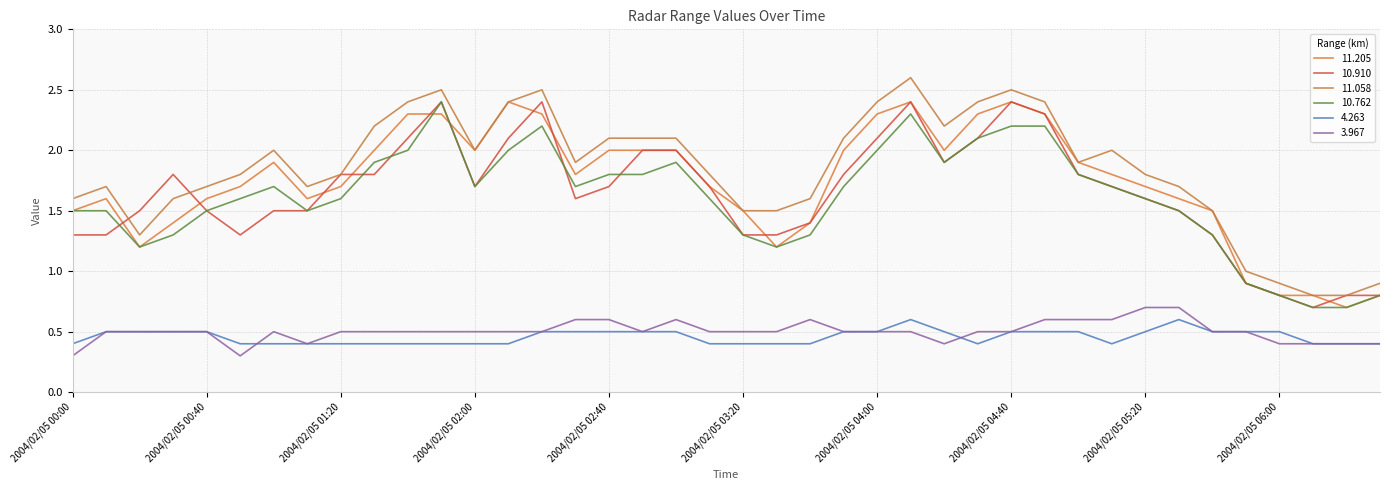

Reading left to right, list all the values displayed in this chart.

11.205: 1.5	1.6	1.2	1.4	1.6	1.7	1.9	1.6	1.7	2.0	2.3	2.3	2.0	2.4	2.3	1.8	2.0	2.0	2.0	1.7	1.5	1.2	1.4	2.0	2.3	2.4	2.0	2.3	2.4	2.3	1.9	1.8	1.7	1.6	1.5	0.9	0.8	0.8	0.7	0.8
10.910: 1.3	1.3	1.5	1.8	1.5	1.3	1.5	1.5	1.8	1.8	2.1	2.4	1.7	2.1	2.4	1.6	1.7	2.0	2.0	1.7	1.3	1.3	1.4	1.8	2.1	2.4	1.9	2.1	2.4	2.3	1.8	1.7	1.6	1.5	1.3	0.9	0.8	0.7	0.8	0.8
11.058: 1.6	1.7	1.3	1.6	1.7	1.8	2.0	1.7	1.8	2.2	2.4	2.5	2.0	2.4	2.5	1.9	2.1	2.1	2.1	1.8	1.5	1.5	1.6	2.1	2.4	2.6	2.2	2.4	2.5	2.4	1.9	2.0	1.8	1.7	1.5	1.0	0.9	0.8	0.8	0.9
10.762: 1.5	1.5	1.2	1.3	1.5	1.6	1.7	1.5	1.6	1.9	2.0	2.4	1.7	2.0	2.2	1.7	1.8	1.8	1.9	1.6	1.3	1.2	1.3	1.7	2.0	2.3	1.9	2.1	2.2	2.2	1.8	1.7	1.6	1.5	1.3	0.9	0.8	0.7	0.7	0.8
4.263: 0.4	0.5	0.5	0.5	0.5	0.4	0.4	0.4	0.4	0.4	0.4	0.4	0.4	0.4	0.5	0.5	0.5	0.5	0.5	0.4	0.4	0.4	0.4	0.5	0.5	0.6	0.5	0.4	0.5	0.5	0.5	0.4	0.5	0.6	0.5	0.5	0.5	0.4	0.4	0.4
3.967: 0.3	0.5	0.5	0.5	0.5	0.3	0.5	0.4	0.5	0.5	0.5	0.5	0.5	0.5	0.5	0.6	0.6	0.5	0.6	0.5	0.5	0.5	0.6	0.5	0.5	0.5	0.4	0.5	0.5	0.6	0.6	0.6	0.7	0.7	0.5	0.5	0.4	0.4	0.4	0.4